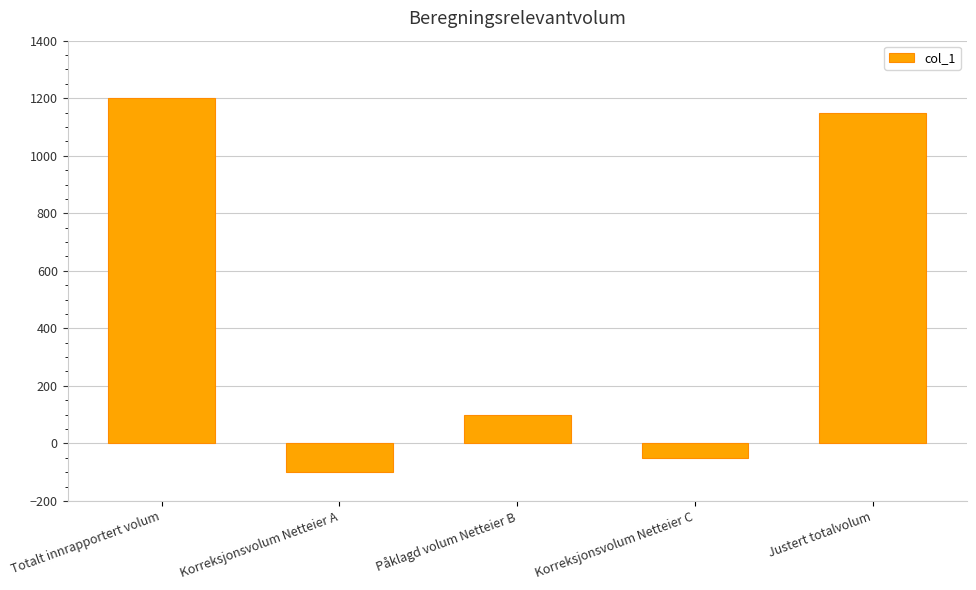

What is the value of the 5th bar from the left?

1150